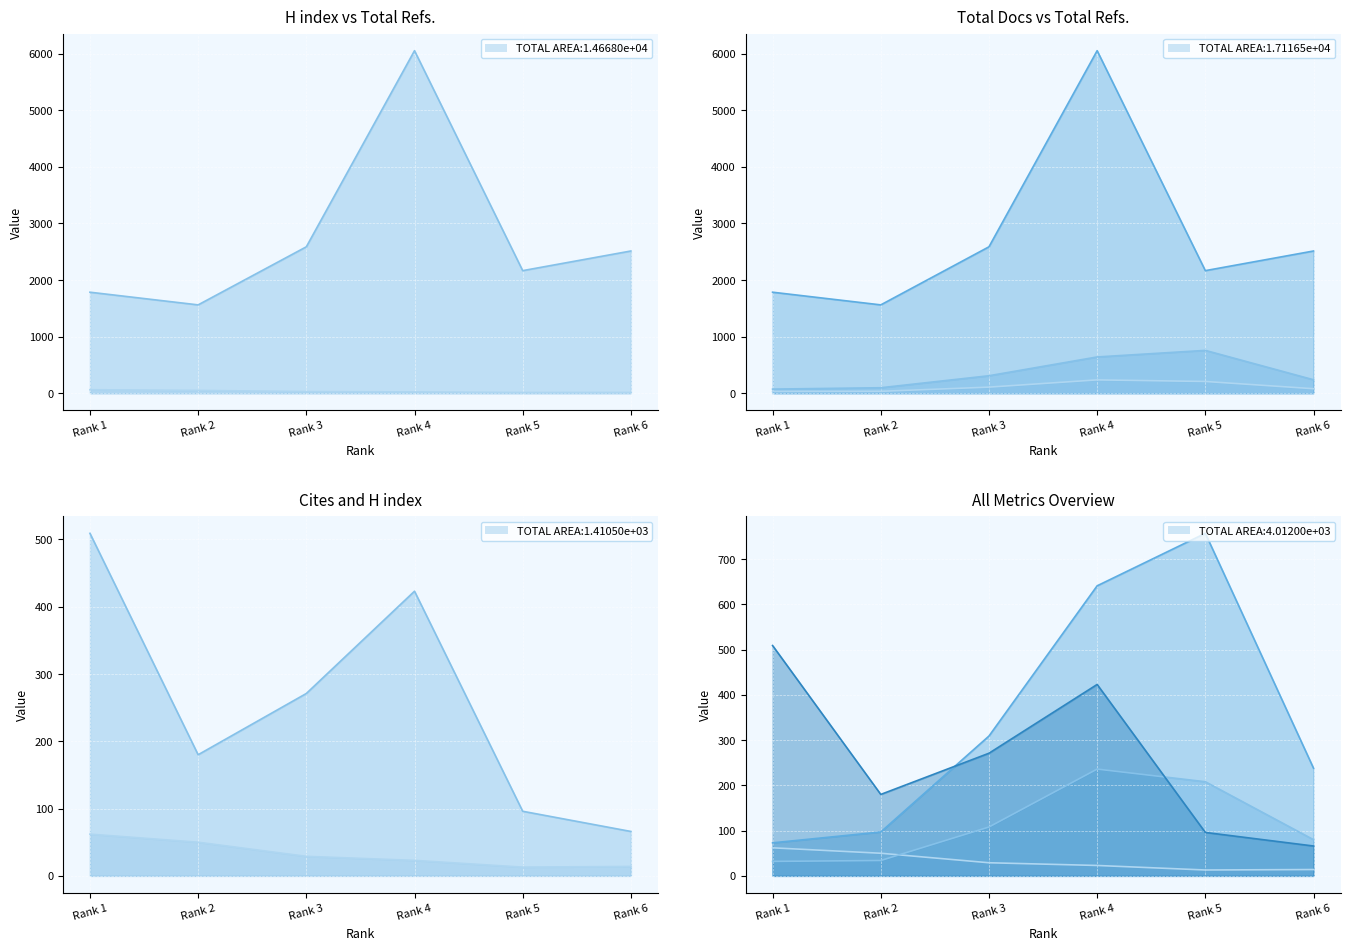

What is the spread (max minus min) of values at Rank 3?

2558